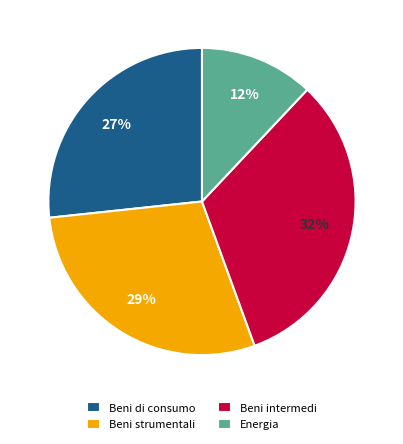

What is the largest slice in the pie chart?

Beni intermedi